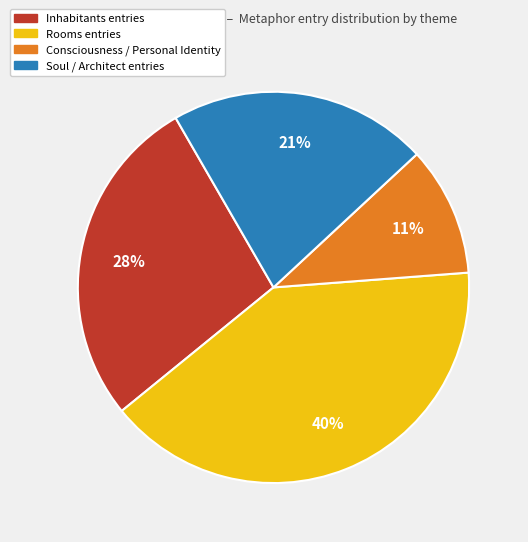

Does any single category account for the majority?

No